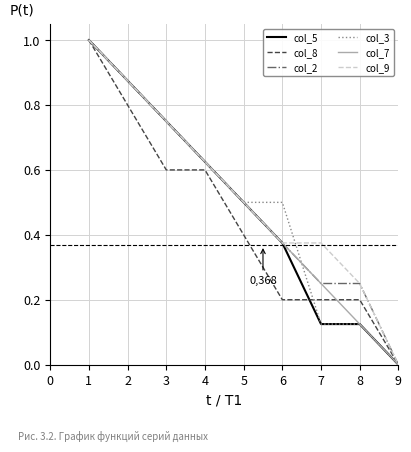

True or false: col_2 has a value of 0.5 at 5.

True